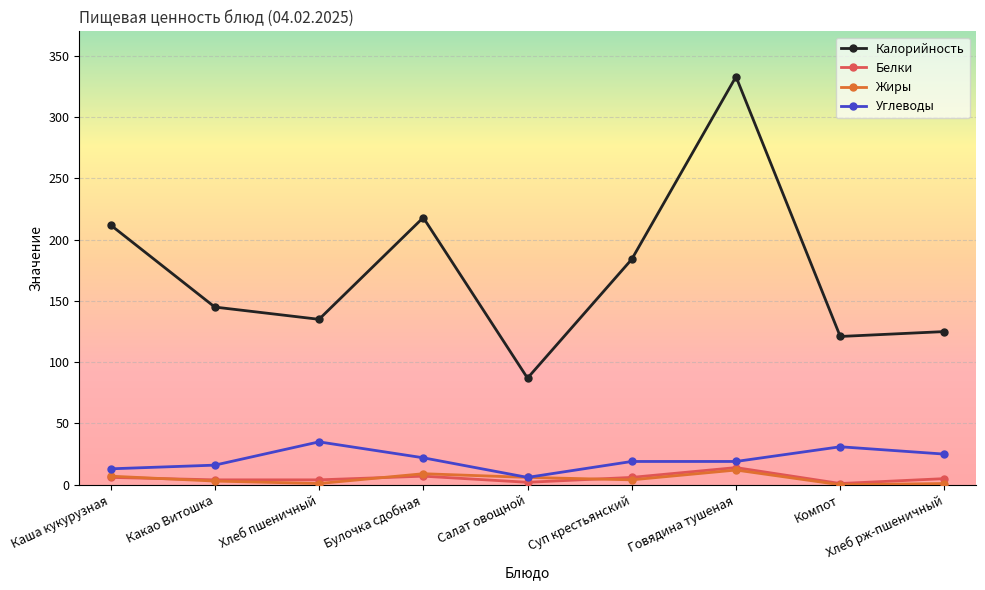

At which label is Калорийность closest to 210?

Каша кукурузная